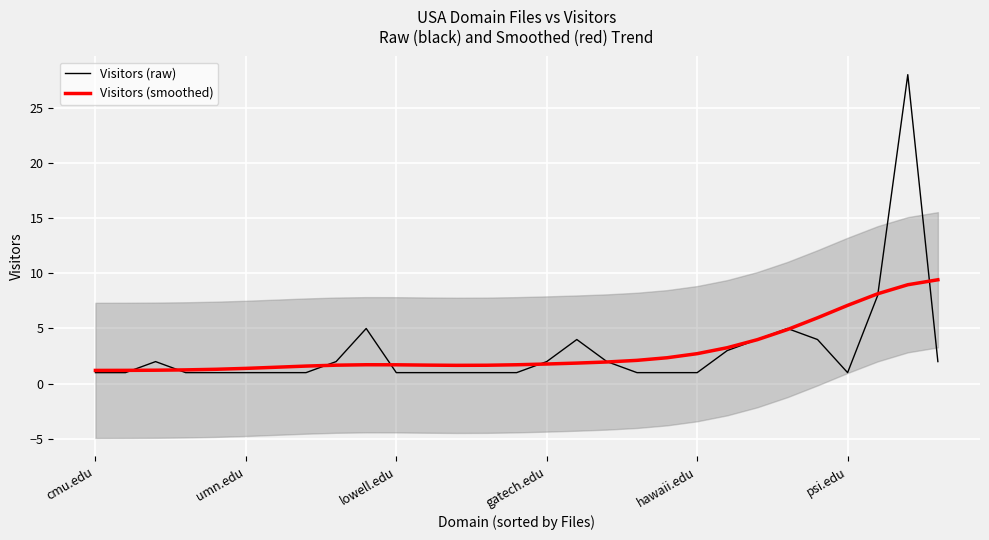

What is the highest value of the Visitors (smoothed) series?

9.4